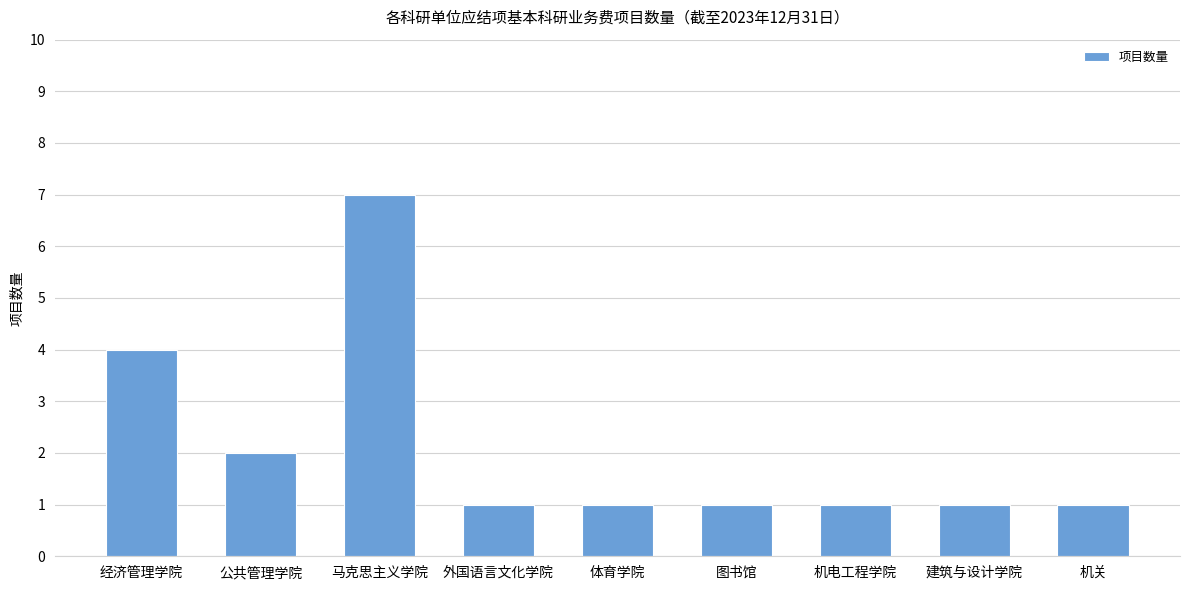

Between 图书馆 and 马克思主义学院, which is larger?

马克思主义学院